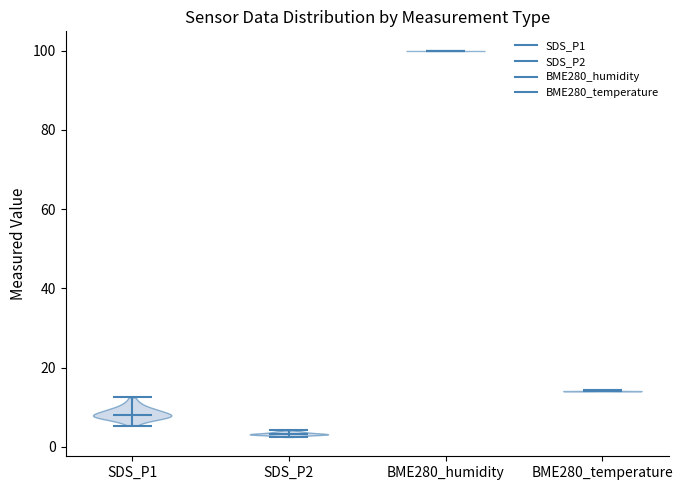

Where does the median line of the violin for SDS_P2 sit on the y-axis? The values are not printed on the chart, so give them approximately, as read against the axis.

4